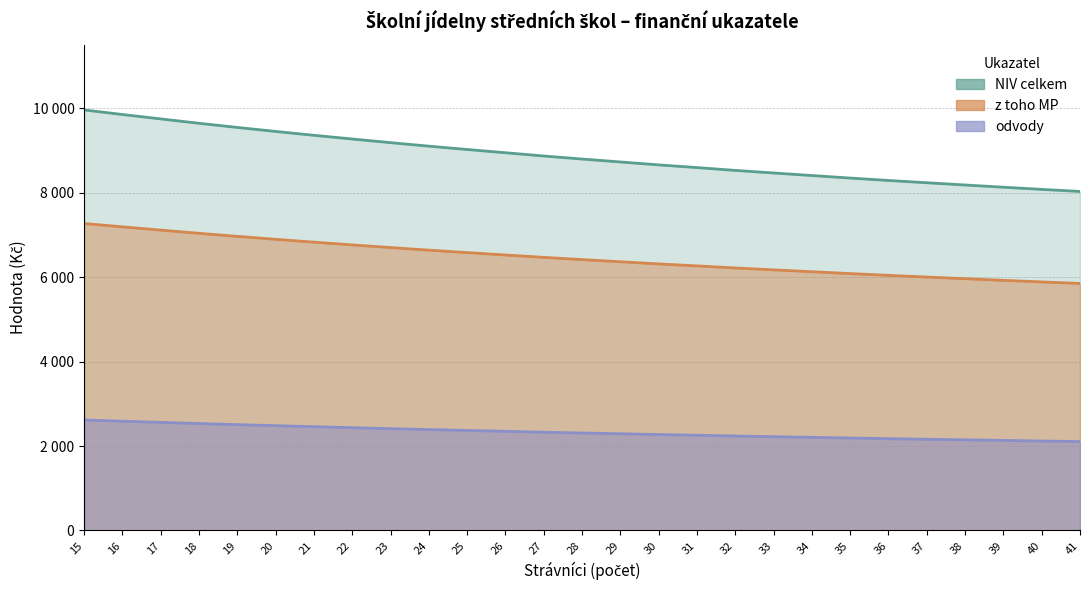

What is the sum of all odvody values?

62828